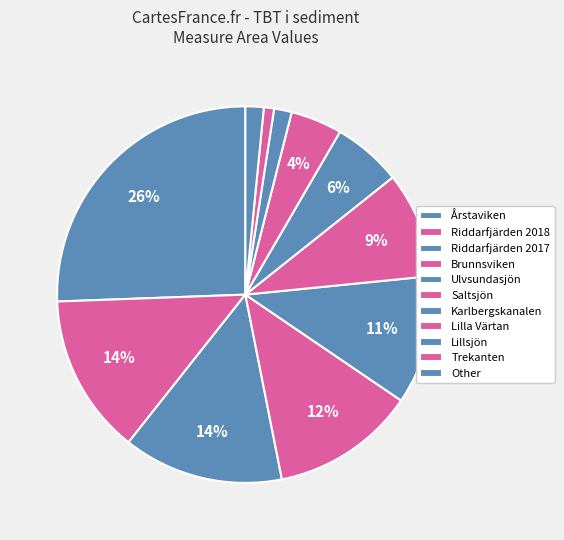

To the nearest percent, what portion does Brunnsviken represent?

12%